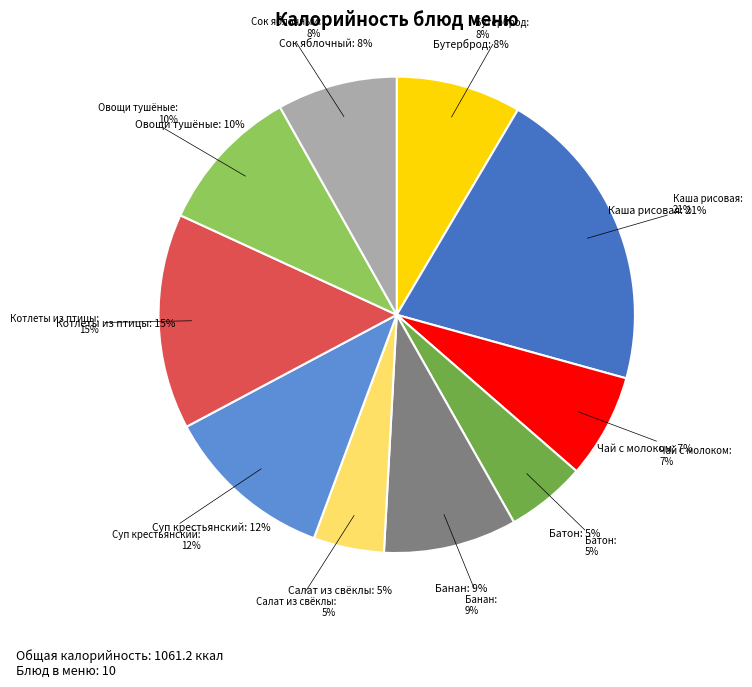

Is the sum of КАША РИСОВАЯ ЖИДКАЯ С МАСЛОМ СЛИВОЧНЫМ and СОК ЯБЛОЧНЫЙ greater than half?

No